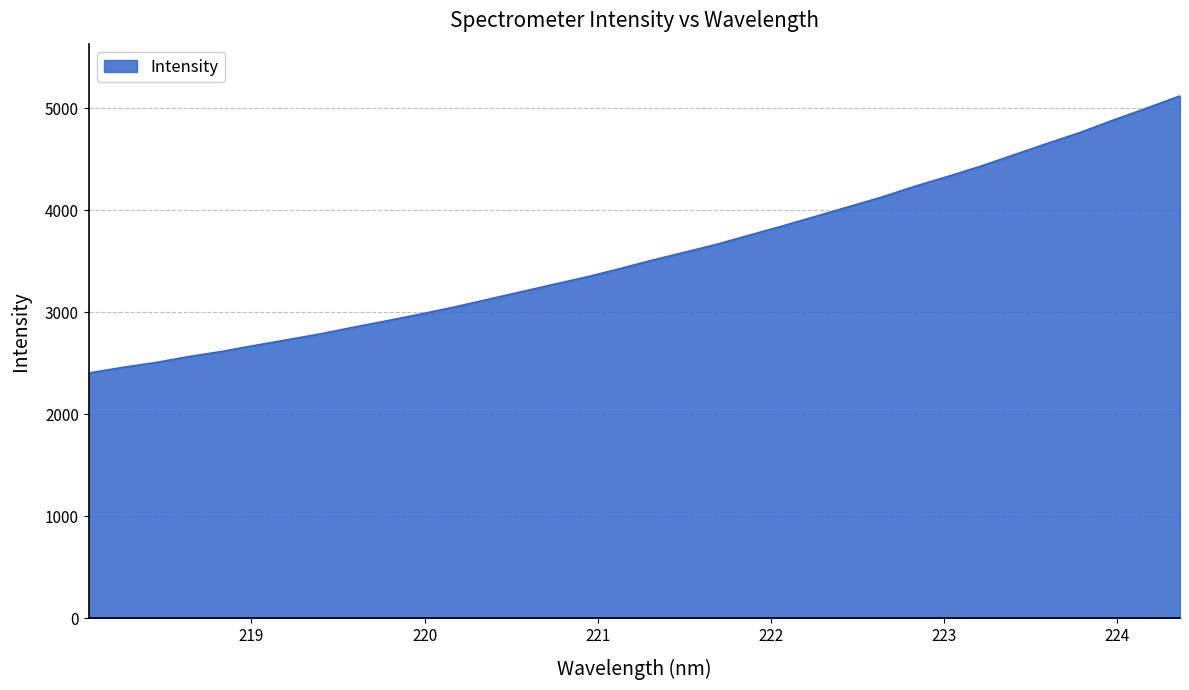

What is the difference between the maximum and minimum values?

2718.4